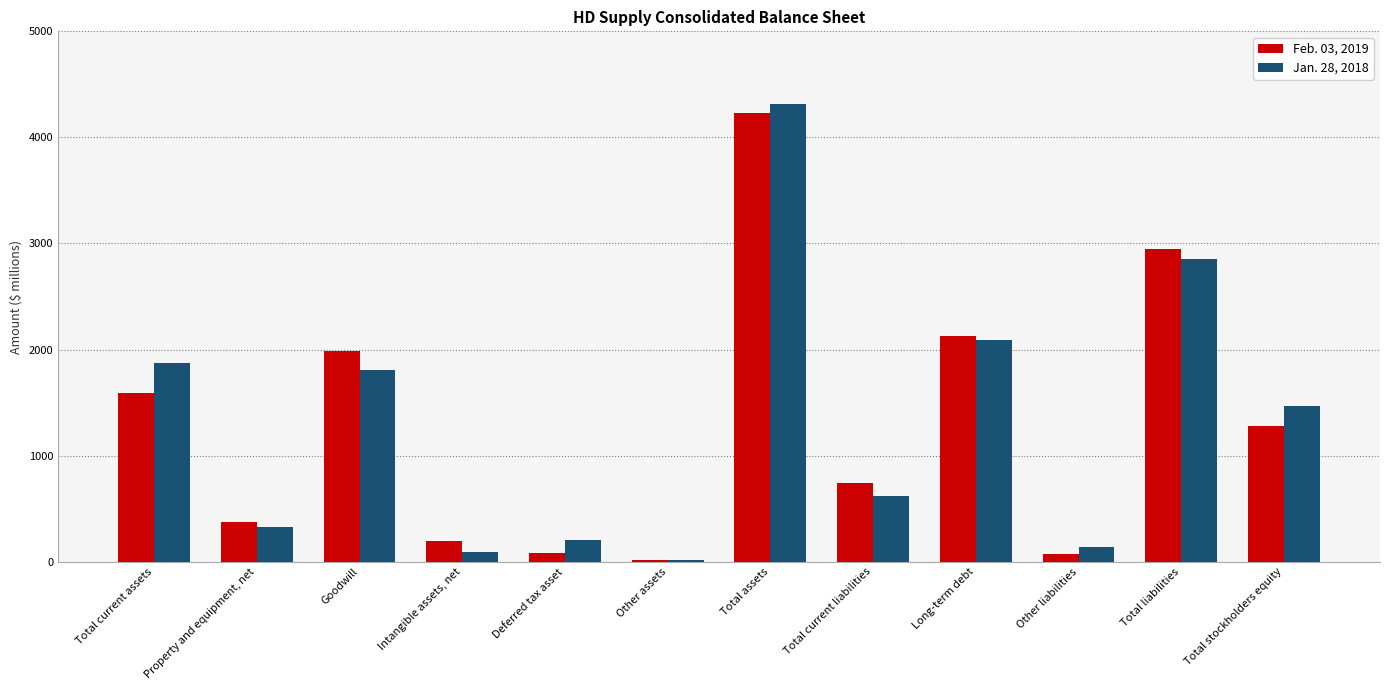

What is the difference between the highest and lowest values at Other liabilities?

64